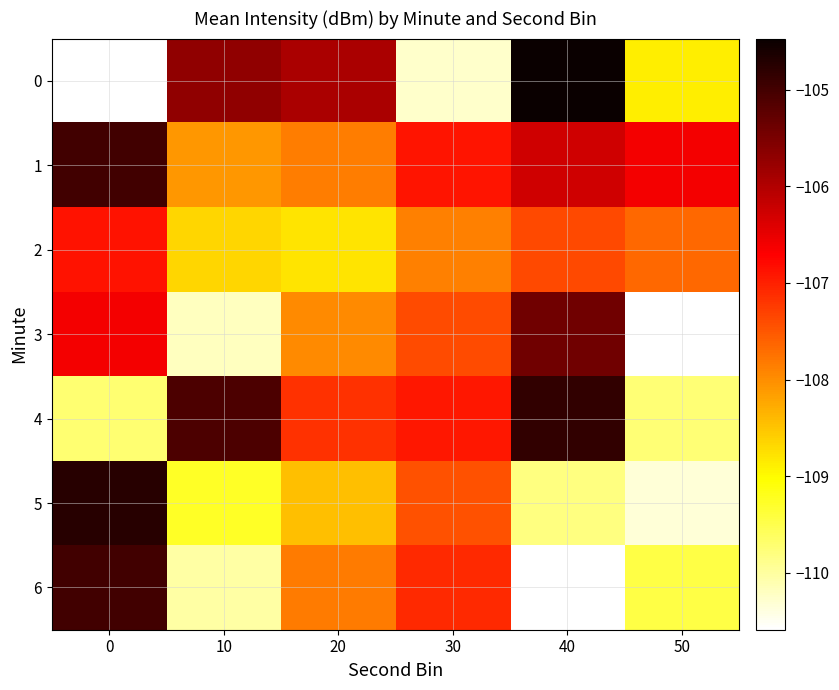

The value of 6 at 0 is -62.8. True or false?

False